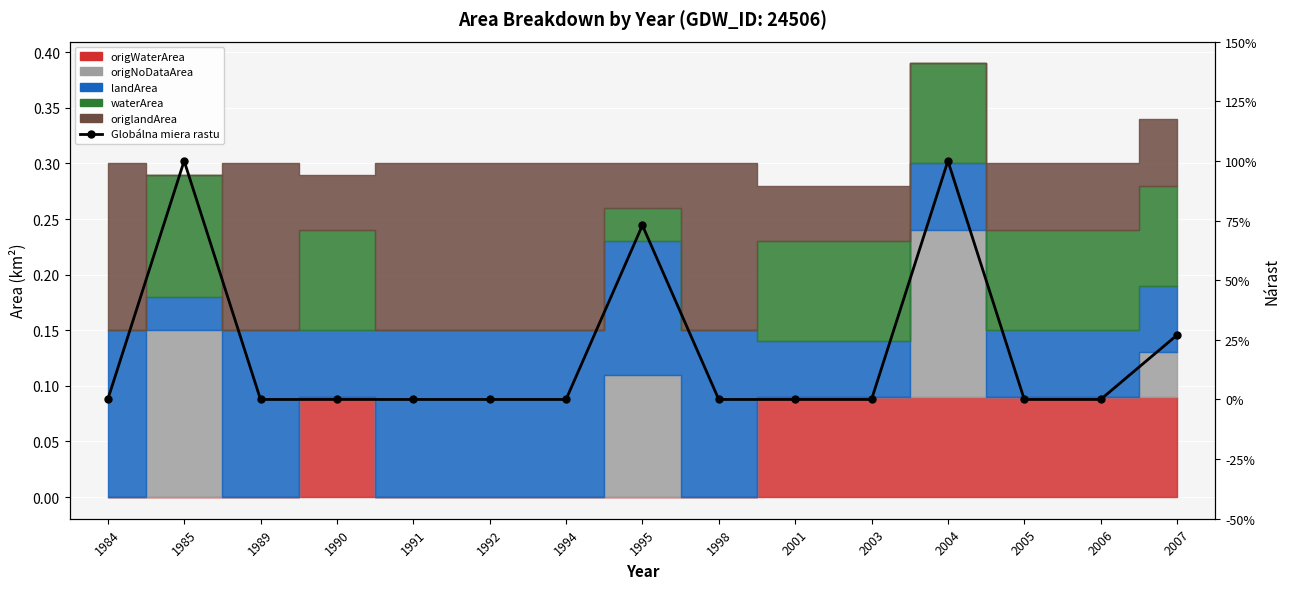

Count the values in the range 0 to 1.

15